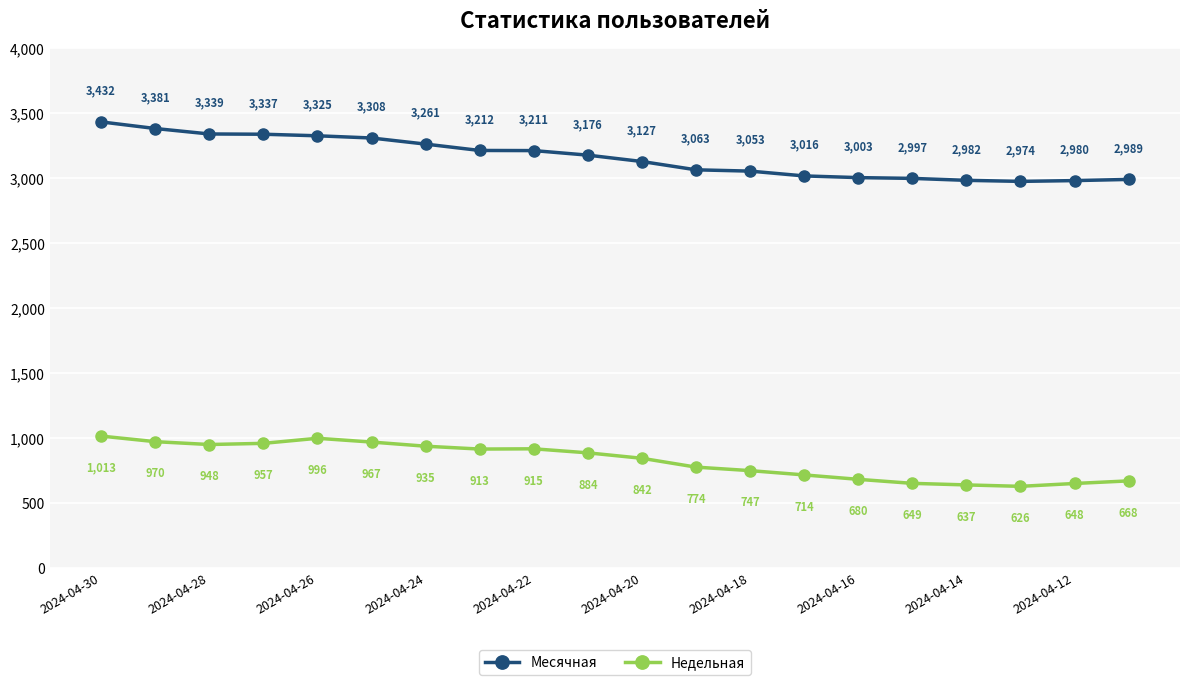

What is the lowest value of the Недельная series?

626